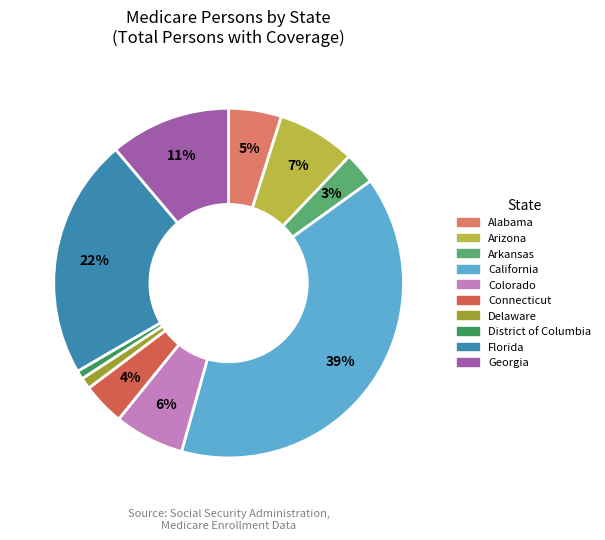

To the nearest percent, what portion does California represent?

39%